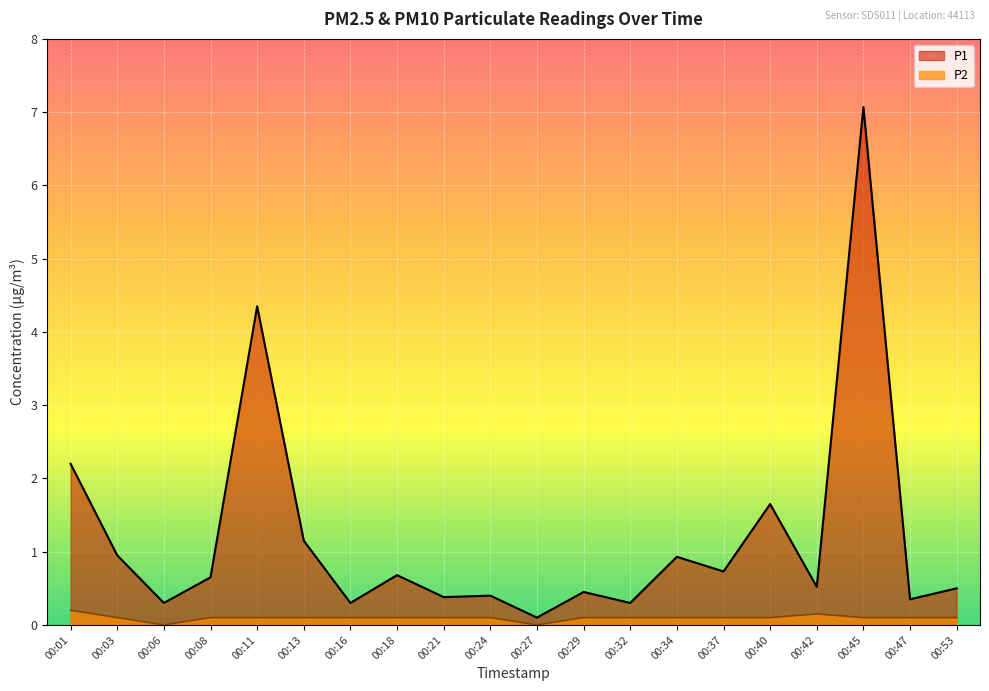

What are all the series names shown in the legend?

P1, P2